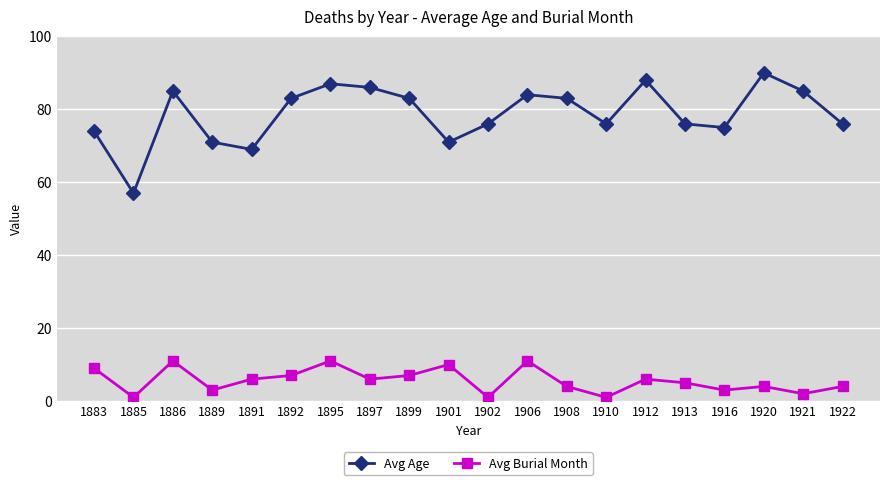

At which category does Avg Burial Month reach its first local peak?

1886